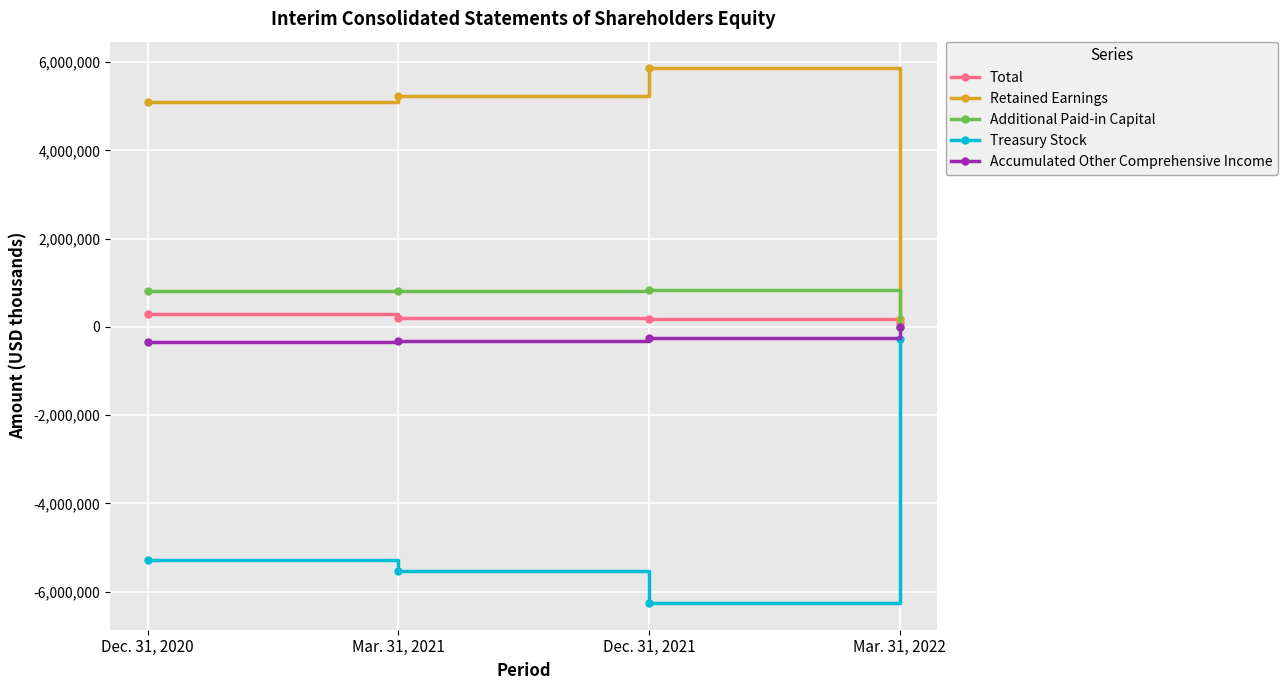

How many data points does each series have?

4